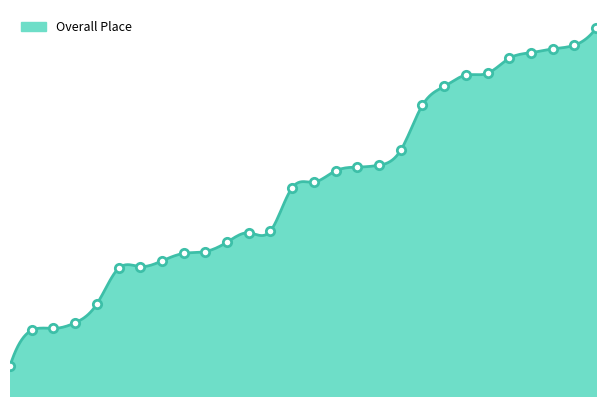

List the labels in order of value, largest first.

28, 27, 26, 25, 24, 23, 22, 21, 20, 19, 18, 17, 16, 15, 14, 13, 12, 11, 10, 9, 8, 7, 6, 5, 4, 3, 2, 1